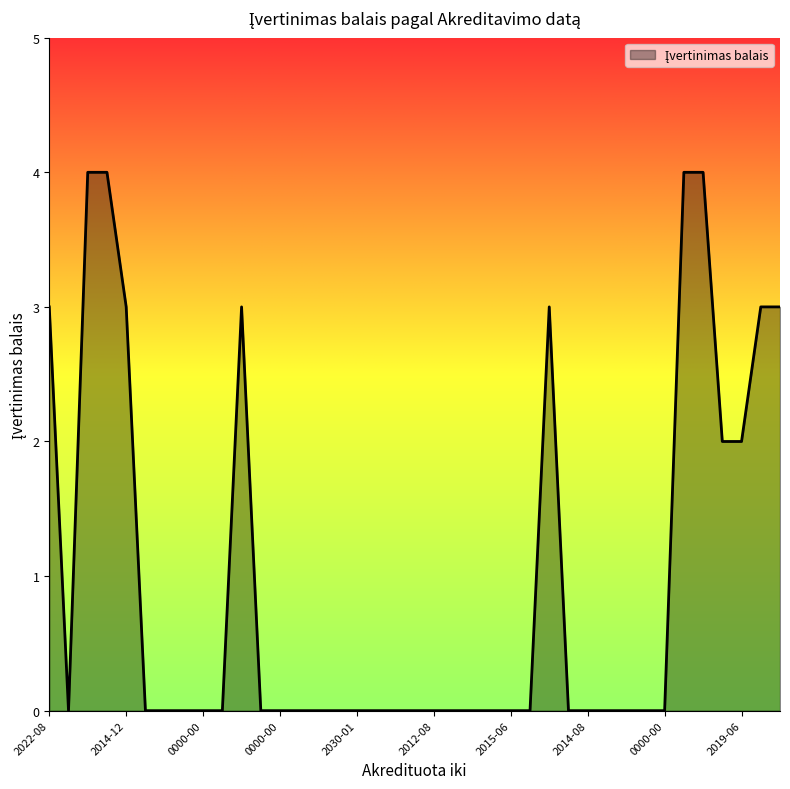

What is the difference between the maximum and minimum values?

4